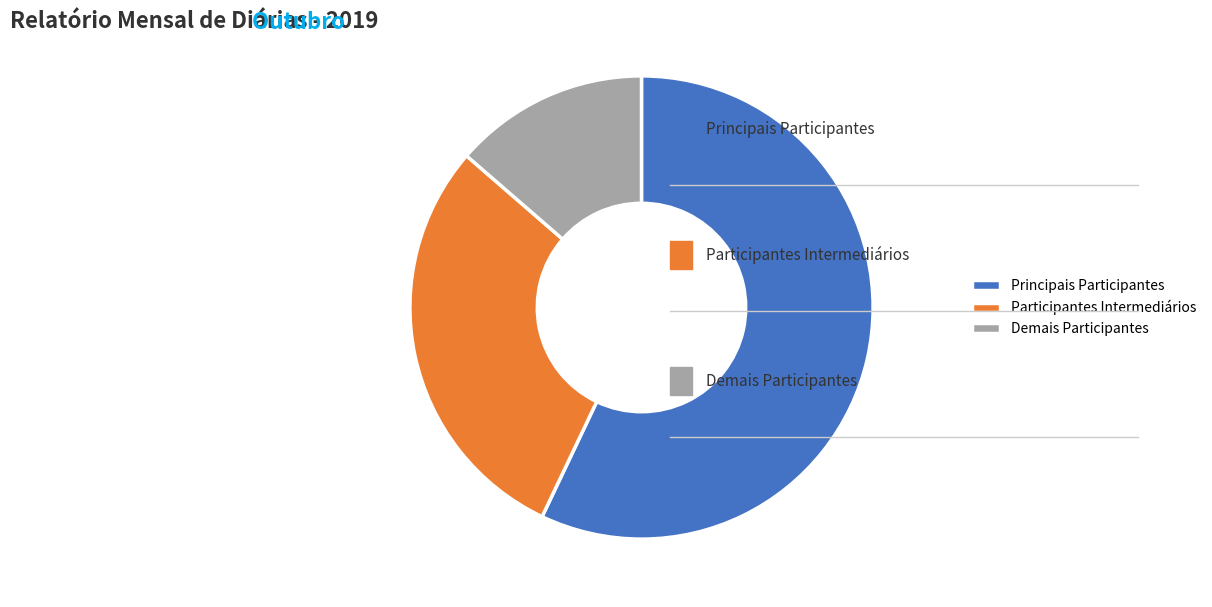

Do Principais Participantes and Participantes Intermediários together represent more than half of the pie?

Yes